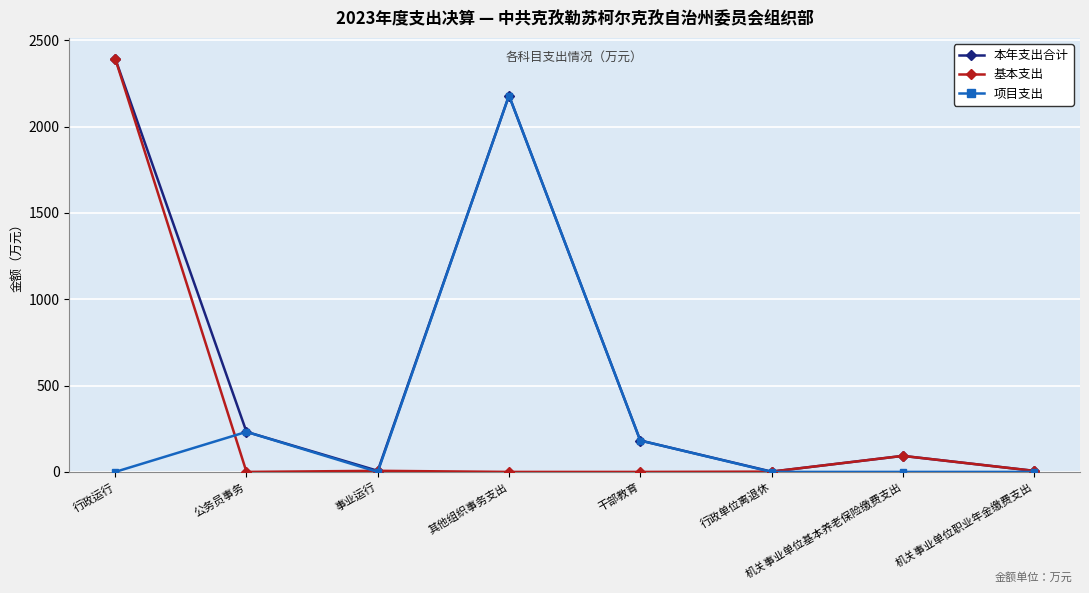

What position from the right is 行政单位离退休?

3